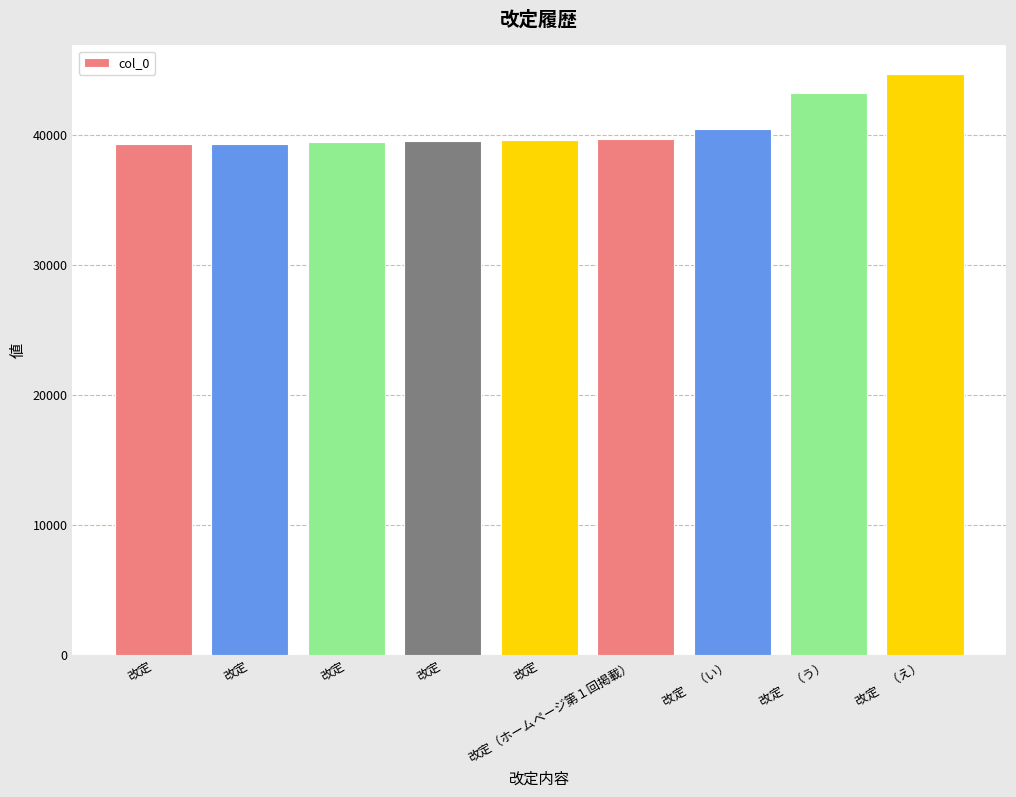

List the labels in order of value, largest first.

改定　（え）, 改定　（う）, 改定　（い）, 改定（ホームページ第１回掲載）, 改定, 改定, 改定, 改定, 改定